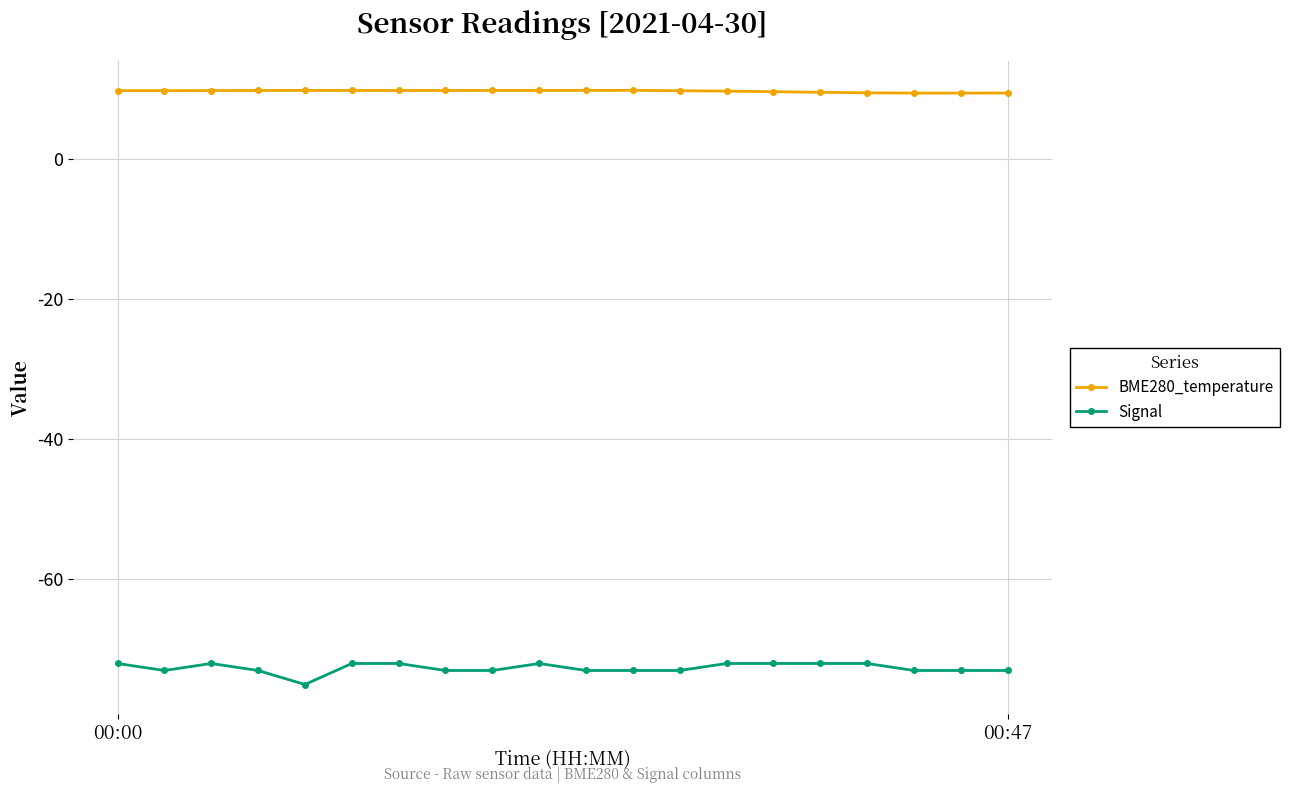

Which series has the widest spread of values?

Signal